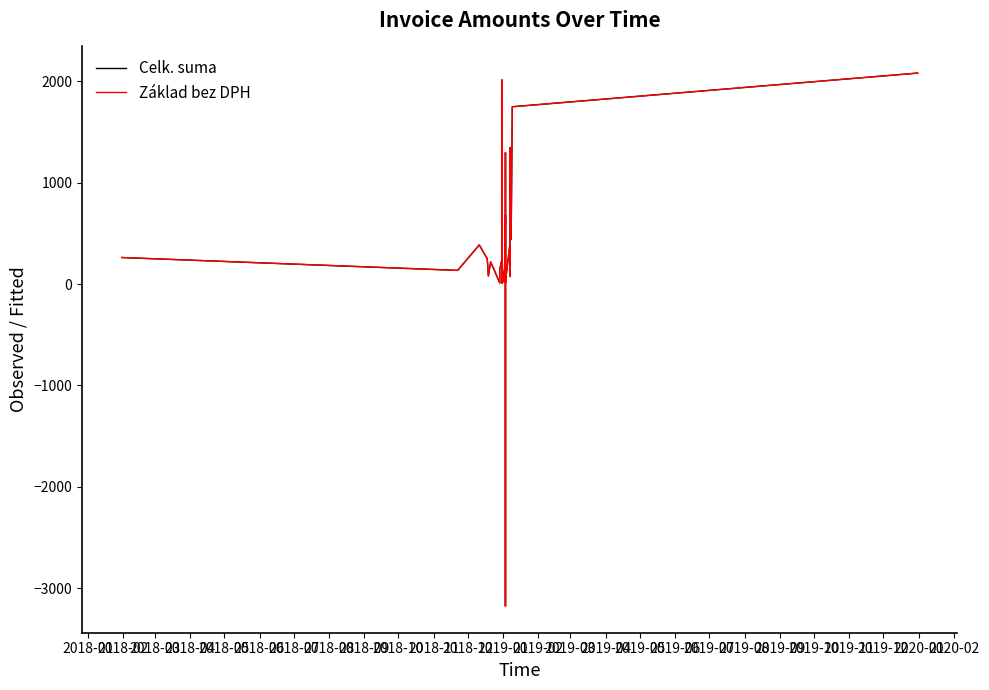

Reading right to left, transcribe all the data shown in this chart.

Celk. suma: 2081.4	1749.4	440.0	1346.0	75.0	400.0	24.7	26.9	55.0	44.9	14.6	52.8	33.7	274.2	1296.4	695.8	-3176.3	170.3	681.7	655.0	18.0	82.8	83.8	176.4	8.4	172.8	2012.0	60.0	32.4	1735.7	251.1	144.9	49.4	11.2	219.6	79.8	250.0	386.0	135.2	262.0
Základ bez DPH: 2081.4	1749.4	440.0	1346.0	75.0	400.0	24.7	26.9	55.0	44.9	14.6	52.8	33.7	274.2	1296.4	695.8	-3176.3	170.3	681.7	655.0	18.0	82.8	83.8	176.4	8.4	172.8	2012.0	60.0	32.4	1735.7	251.1	144.9	49.4	11.2	219.6	79.8	250.0	386.0	135.2	262.0